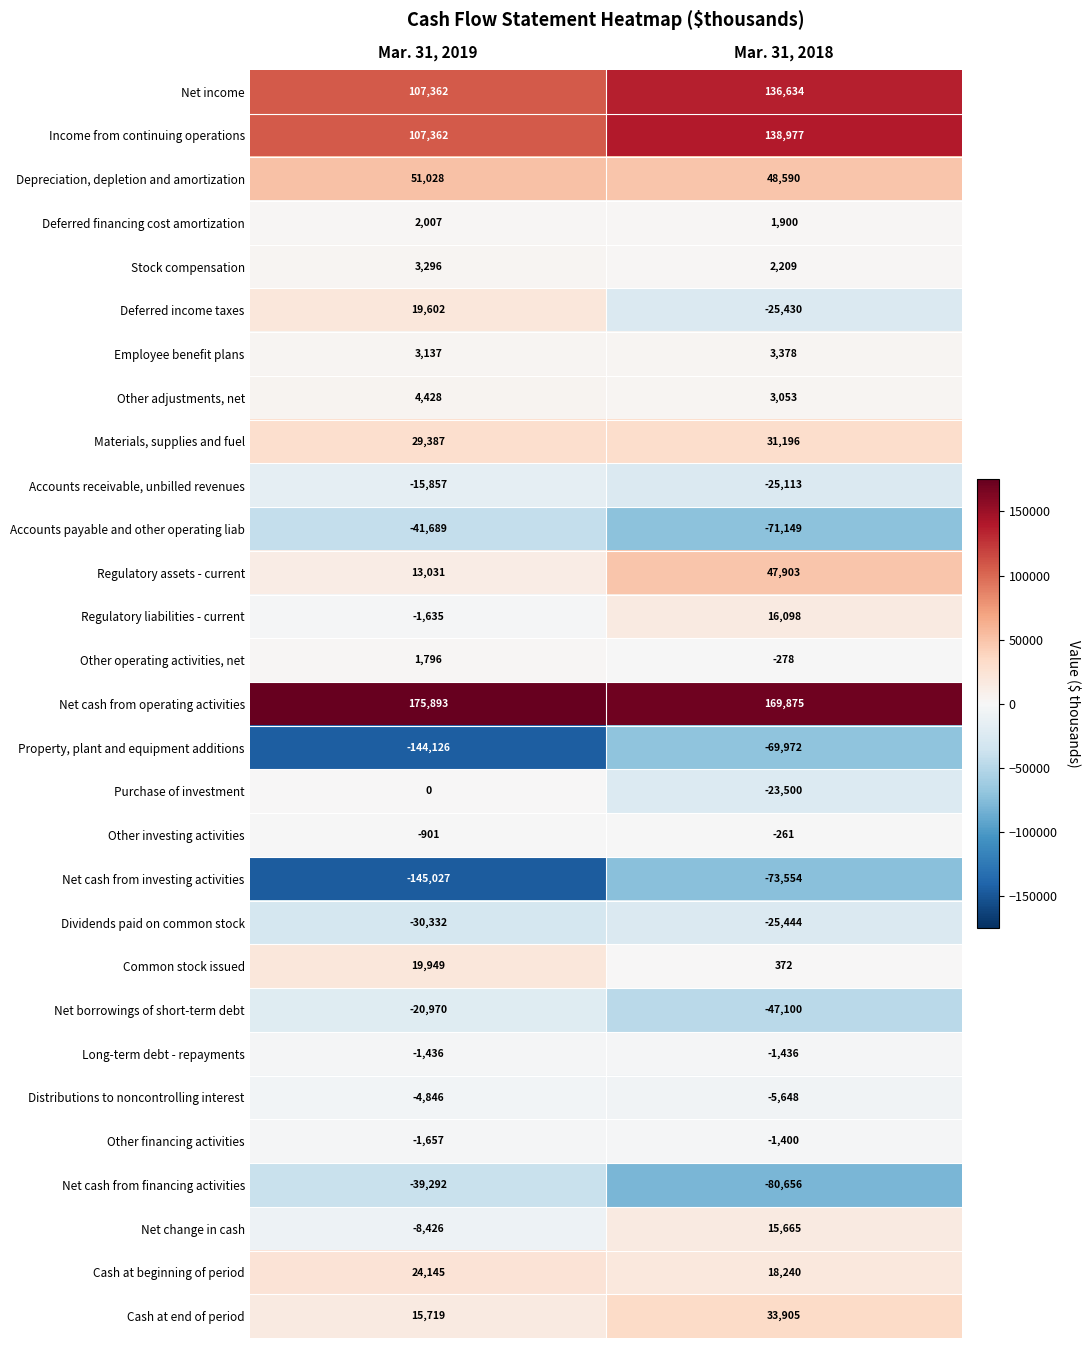

Between Mar. 31, 2019 and Mar. 31, 2018, which series saw the biggest shift?

Property, plant and equipment additions